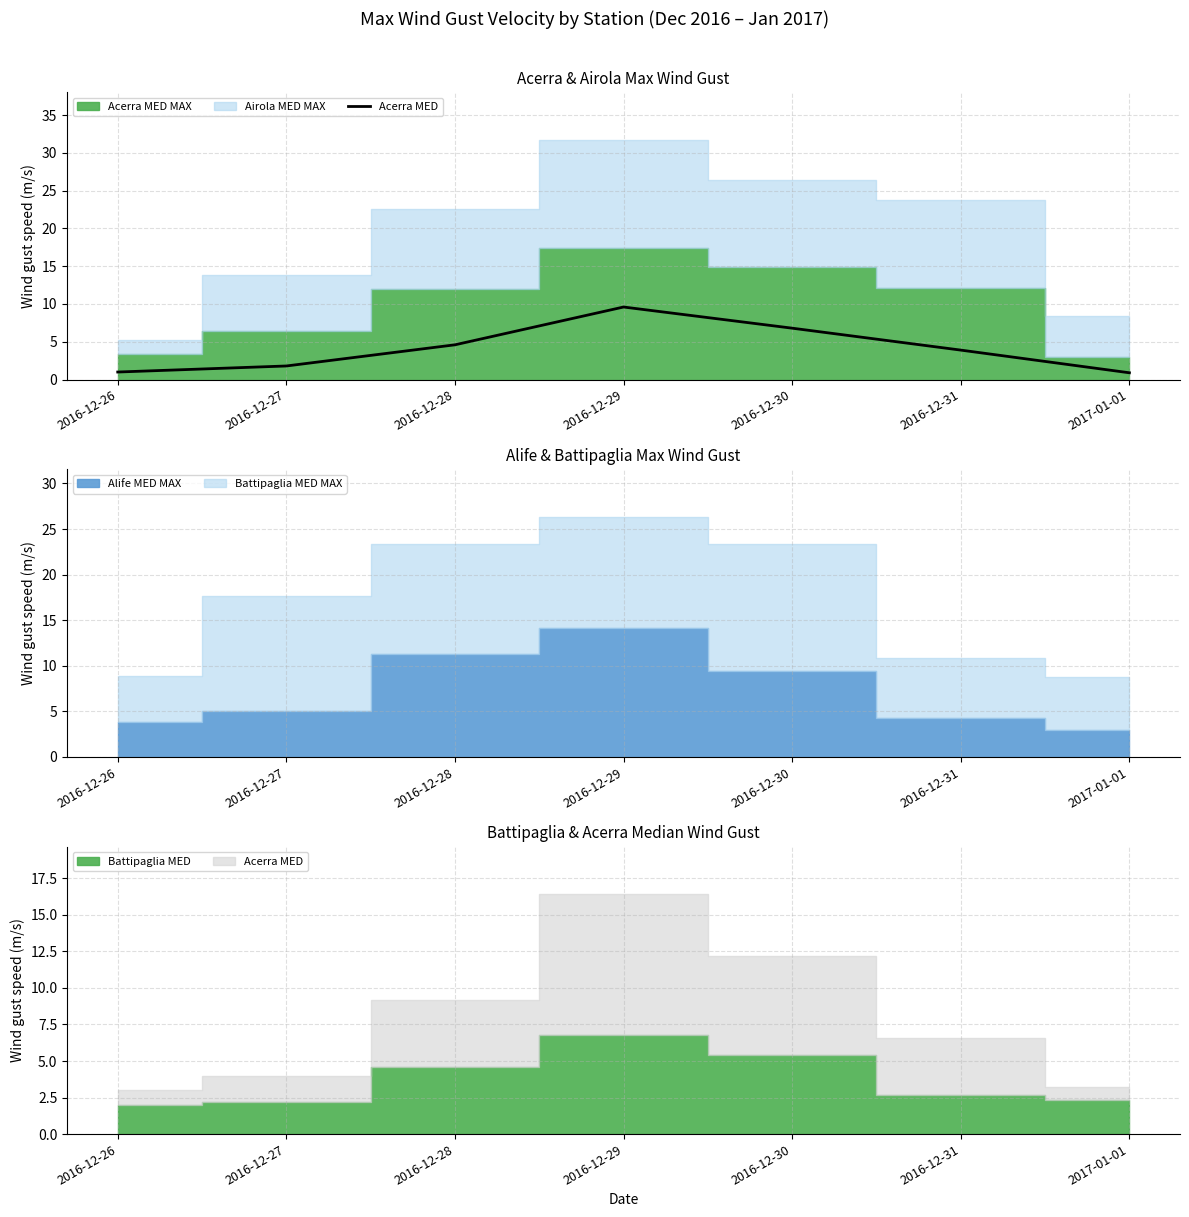

The chart shows a value of 9.6 at 2016-12-29. True or false?

True